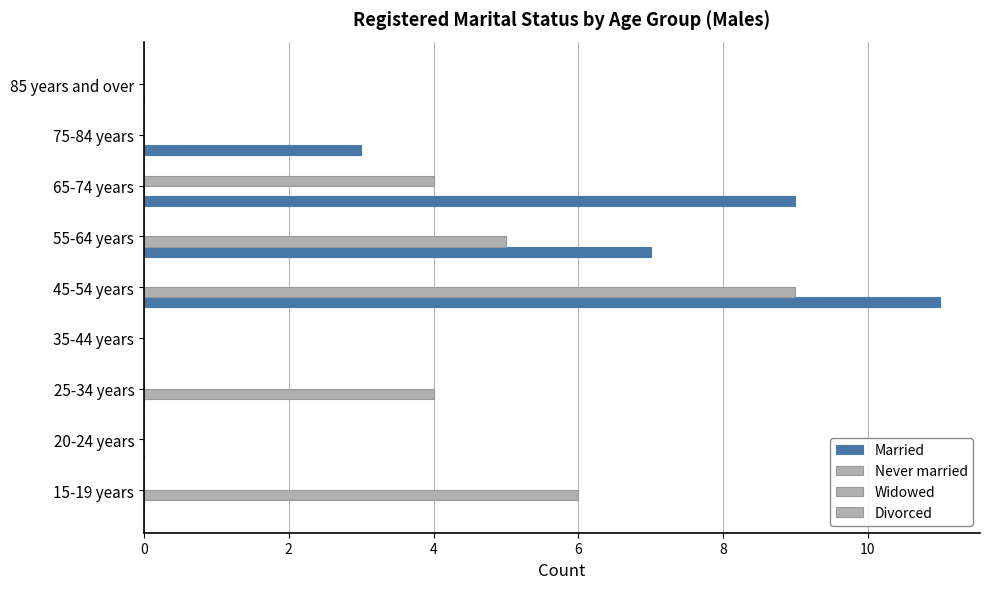

How many series are shown in this chart?

3